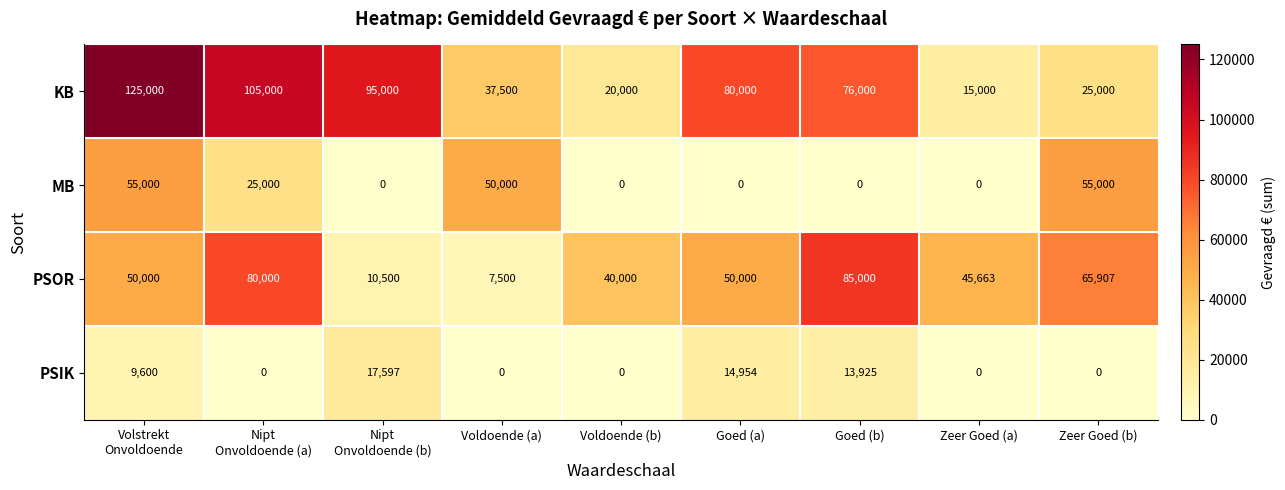

What is the difference between the highest and lowest values at Voldoende (a)?

50000